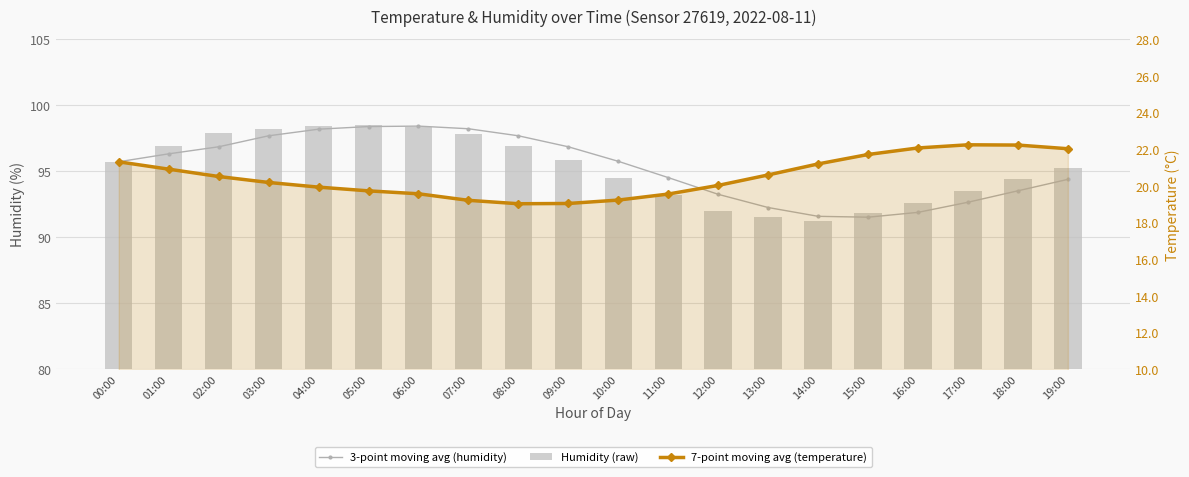

What position from the left is 06:00?

7